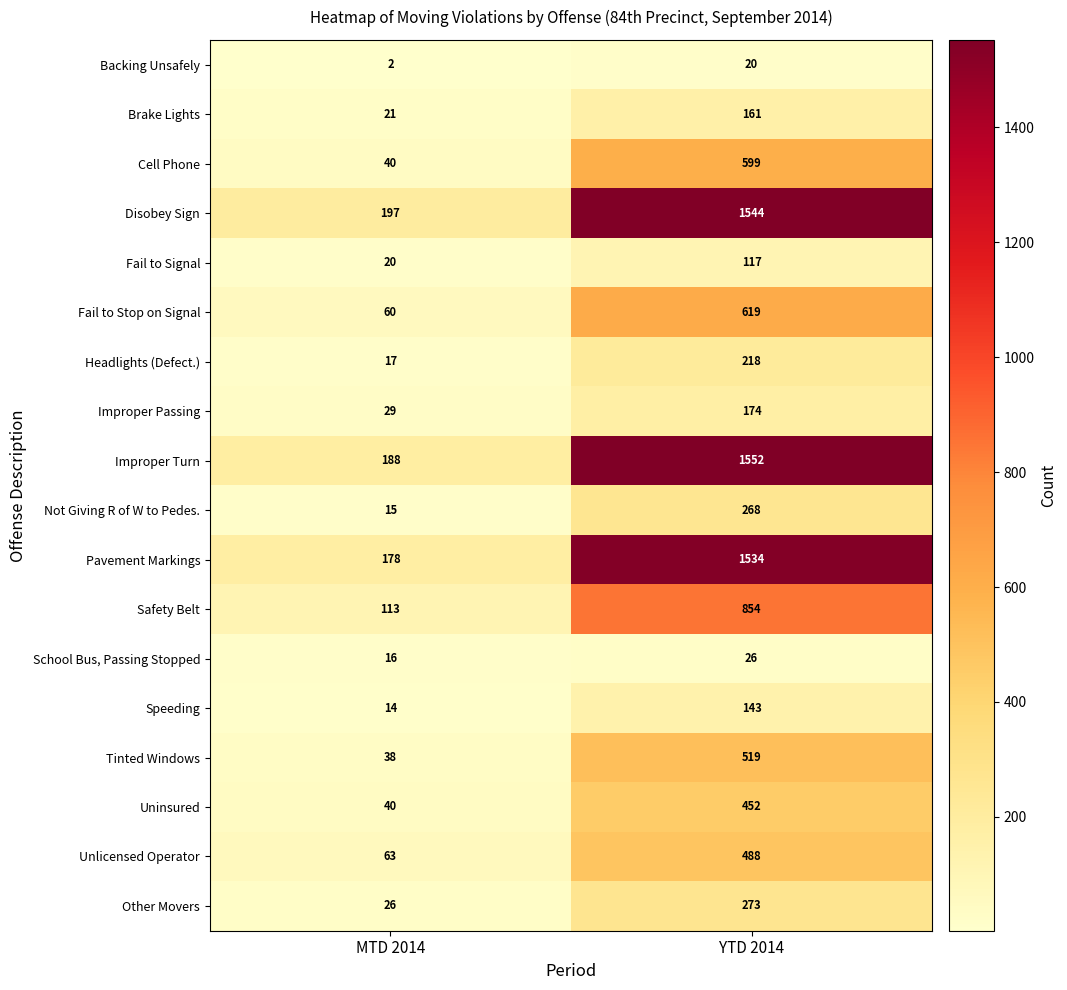

What is the difference between the Fail to Signal values at MTD 2014 and YTD 2014?

97